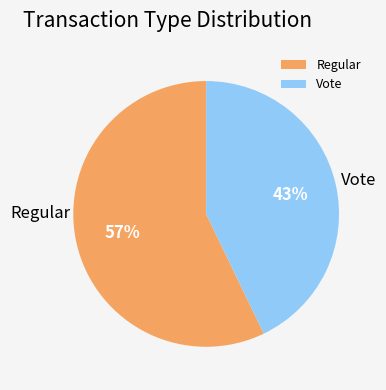

Rank the categories by value from highest to lowest.

Regular, Vote